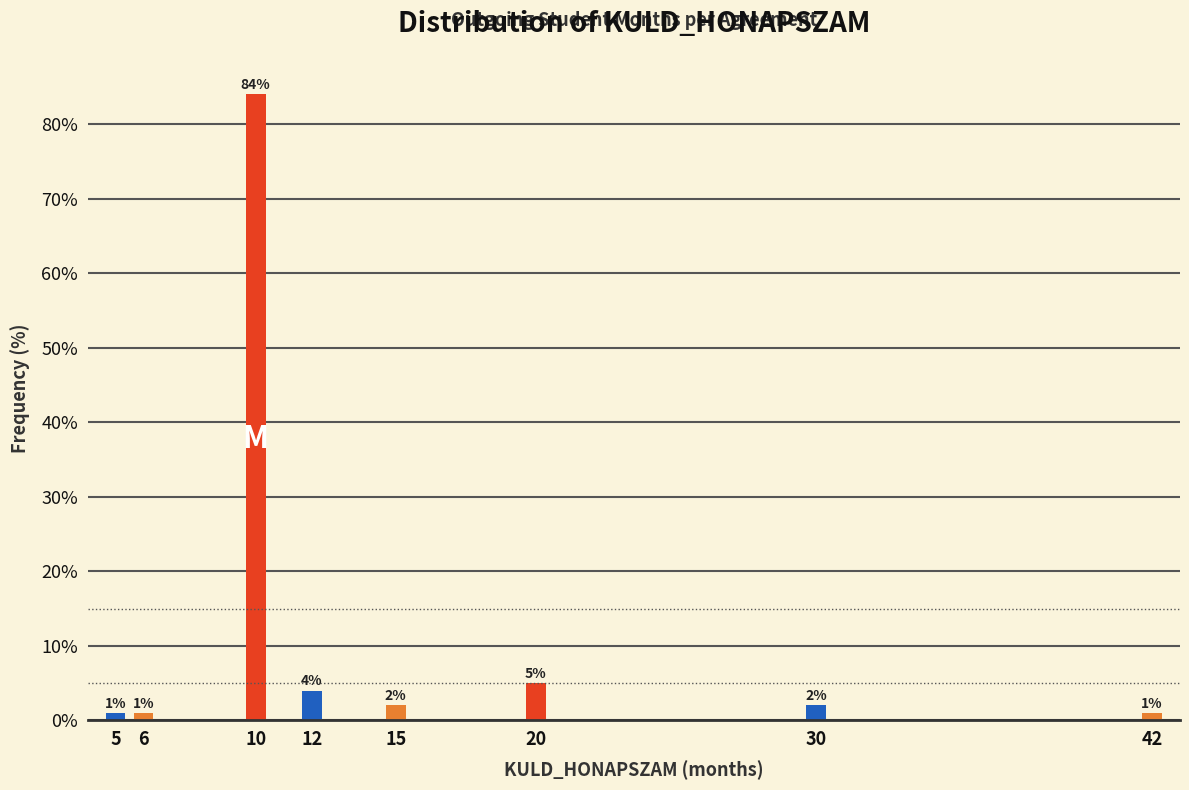

Reading left to right, extract all data points from this chart.

5=1	6=1	10=84	12=4	15=2	20=5	30=2	42=1